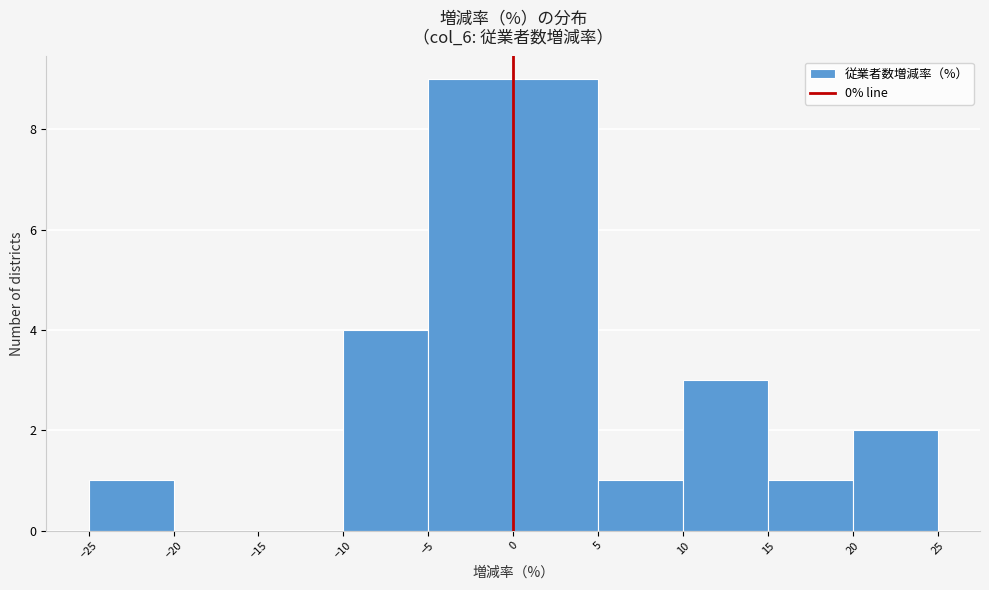

Reading left to right, transcribe this chart: for each bar, give the range it covers on the x-axis and its height. The values are not printed on the chart, so give them approximately, as read against the axis.

-25 to -20: 1
-20 to -15: 0
-15 to -10: 0
-10 to -5: 4
-5 to 0: 9
0 to 5: 9
5 to 10: 1
10 to 15: 3
15 to 20: 1
20 to 25: 2